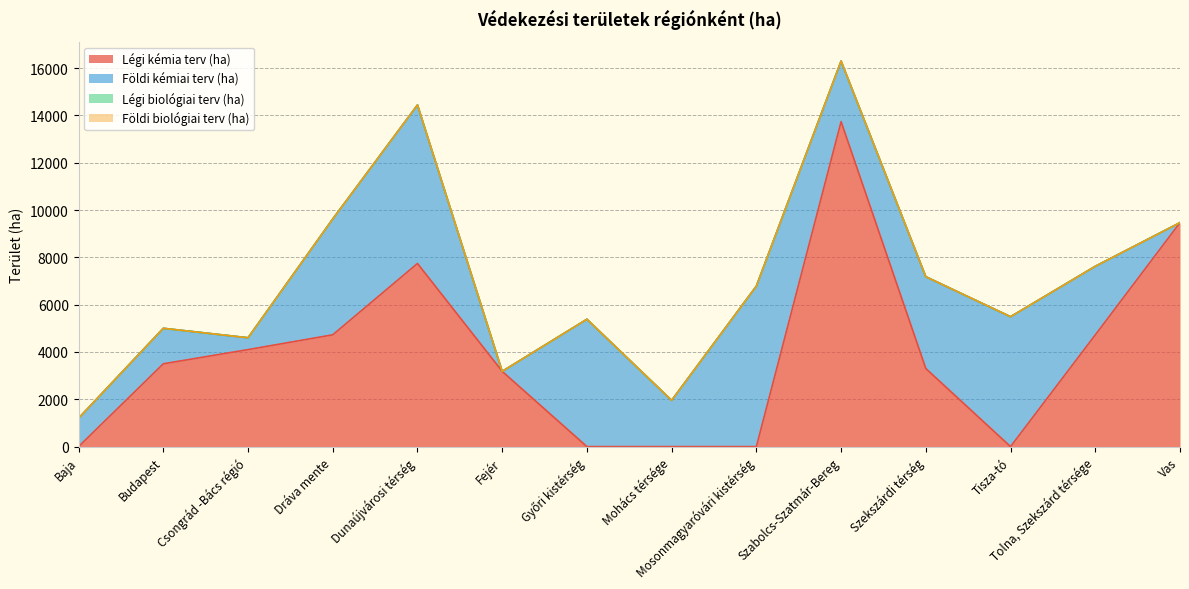

Which category has the lowest value in the Légi kémia terv (ha) series?

Baja